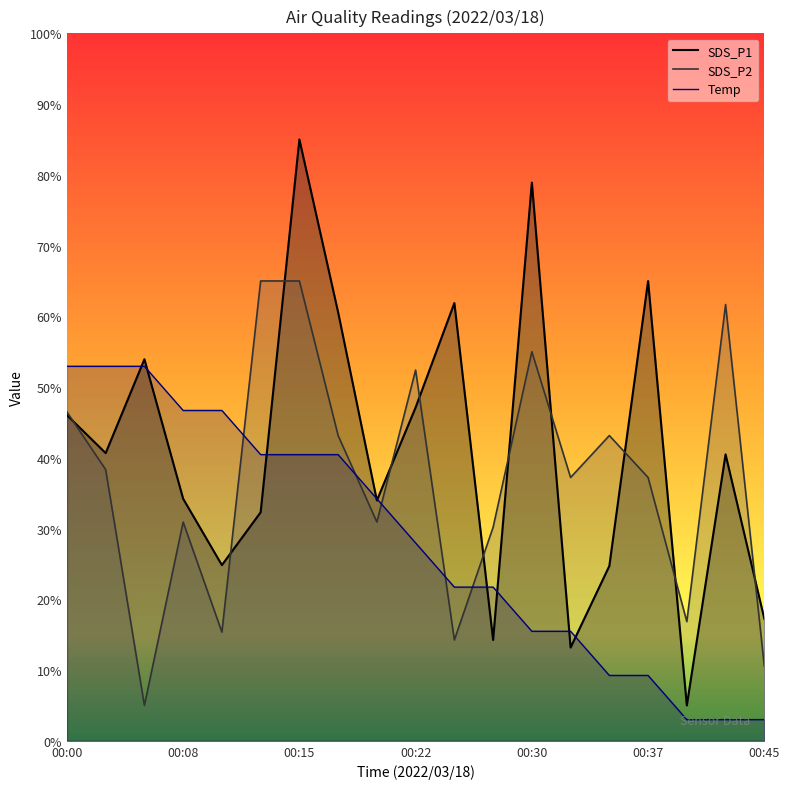

The SDS_P1 line series shows 7.8 at 00:45. True or false?

False